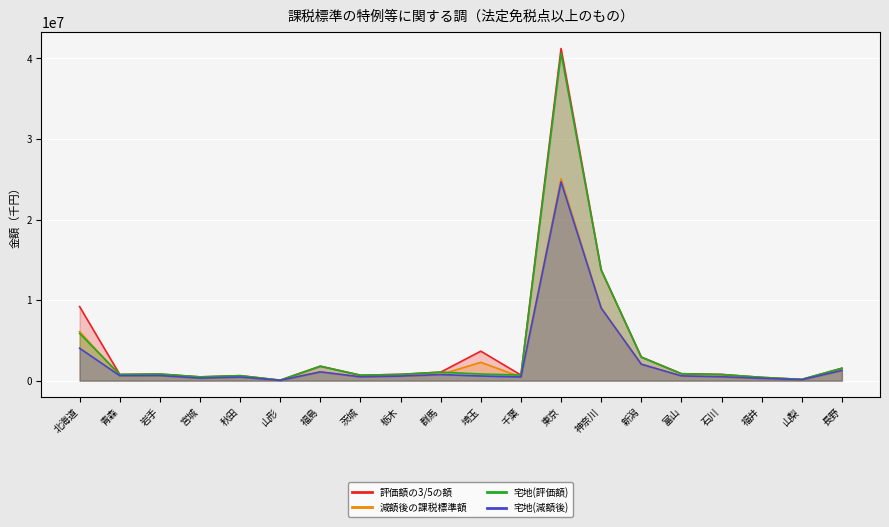

How many data points does each series have?

20